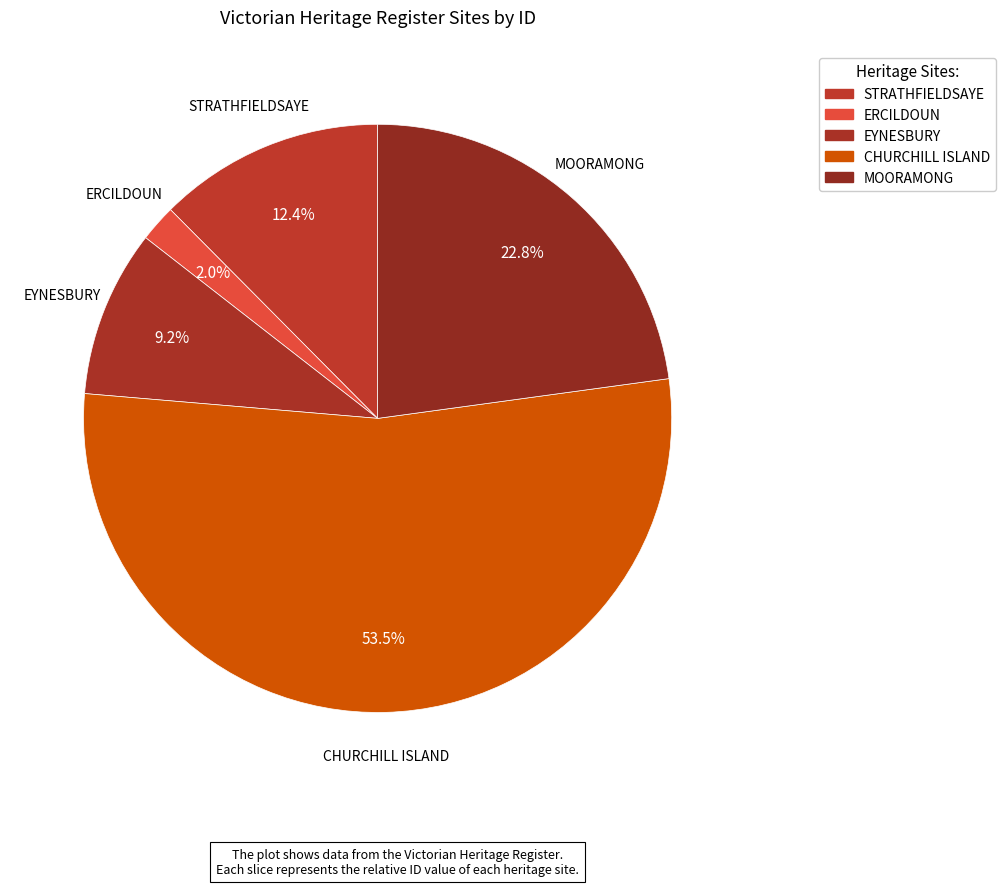

Between MOORAMONG and ERCILDOUN, which is larger?

MOORAMONG